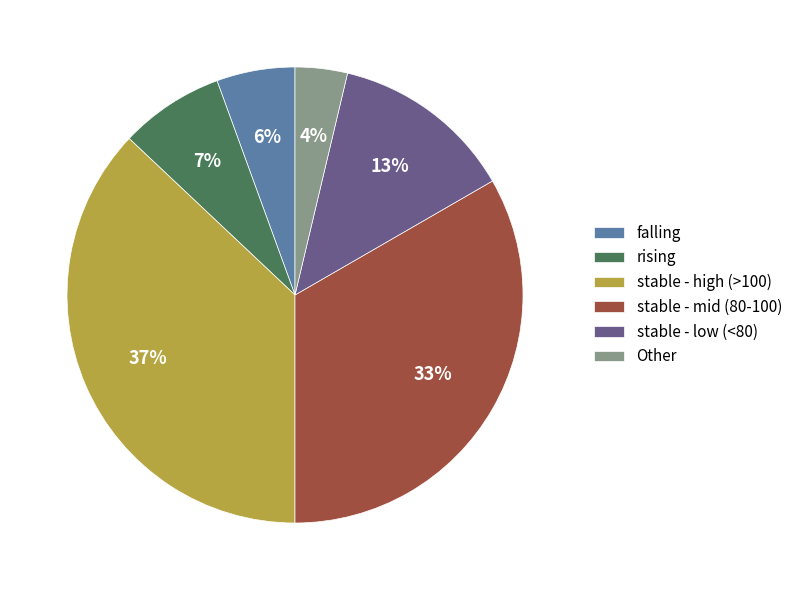

Which category has the biggest portion of the pie?

stable - high (>100)